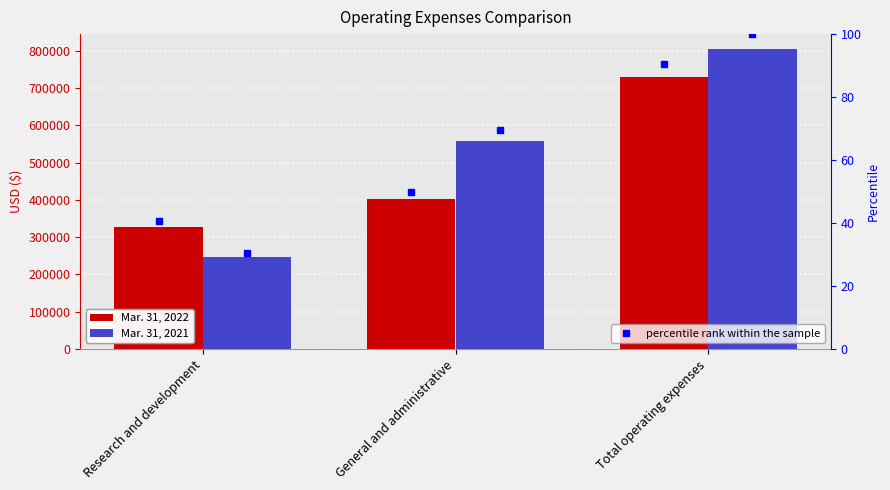

What is the difference between the highest and lowest values at General and administrative?

156923